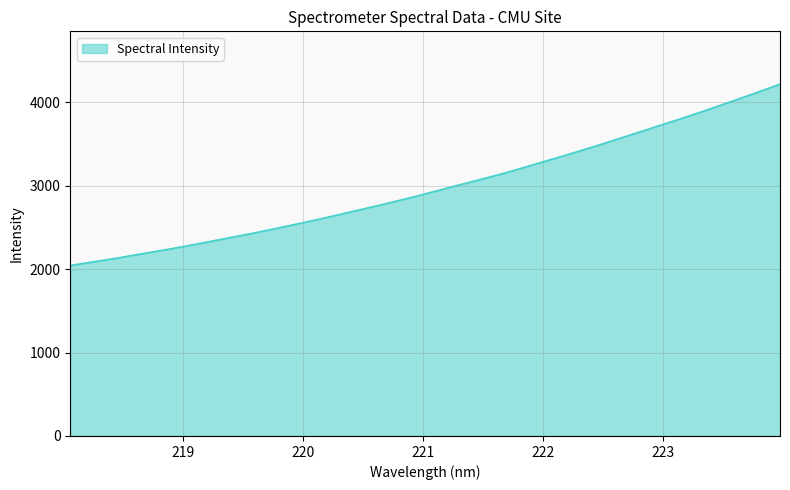

What is the maximum value shown in the chart?

4219.6